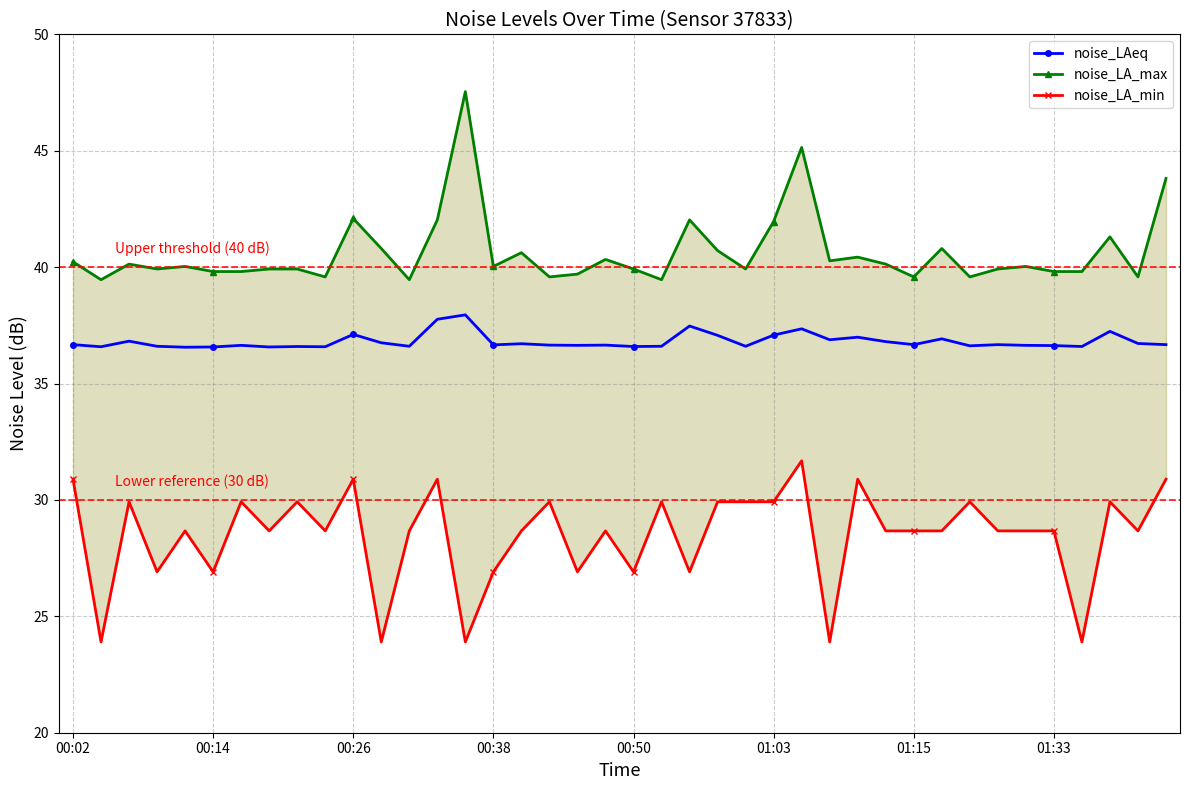

Reading left to right, transcribe all the data shown in this chart.

noise_LAeq: 36.7	36.6	36.8	36.6	36.6	36.6	36.6	36.6	36.6	36.6	37.1	36.8	36.6	37.8	38.0	36.7	36.7	36.6	36.6	36.6	36.6	36.6	37.5	37.1	36.6	37.1	37.4	36.9	37.0	36.8	36.7	36.9	36.6	36.7	36.6	36.6	36.6	37.2	36.7	36.7
noise_LA_max: 40.2	39.5	40.1	39.9	40.0	39.8	39.8	39.9	39.9	39.6	42.1	40.8	39.5	42.0	47.5	40.0	40.6	39.6	39.7	40.3	39.9	39.5	42.0	40.7	39.9	42.0	45.1	40.3	40.4	40.1	39.6	40.8	39.6	39.9	40.0	39.8	39.8	41.3	39.6	43.8
noise_LA_min: 30.9	23.9	29.9	26.9	28.7	26.9	29.9	28.7	29.9	28.7	30.9	23.9	28.7	30.9	23.9	26.9	28.7	29.9	26.9	28.7	26.9	29.9	26.9	29.9	29.9	29.9	31.7	23.9	30.9	28.7	28.7	28.7	29.9	28.7	28.7	28.7	23.9	29.9	28.7	30.9